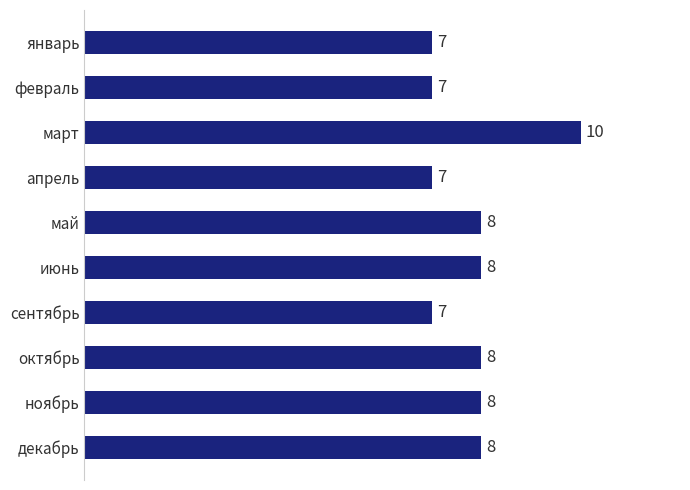

What is the difference between the maximum and second lowest values?

3